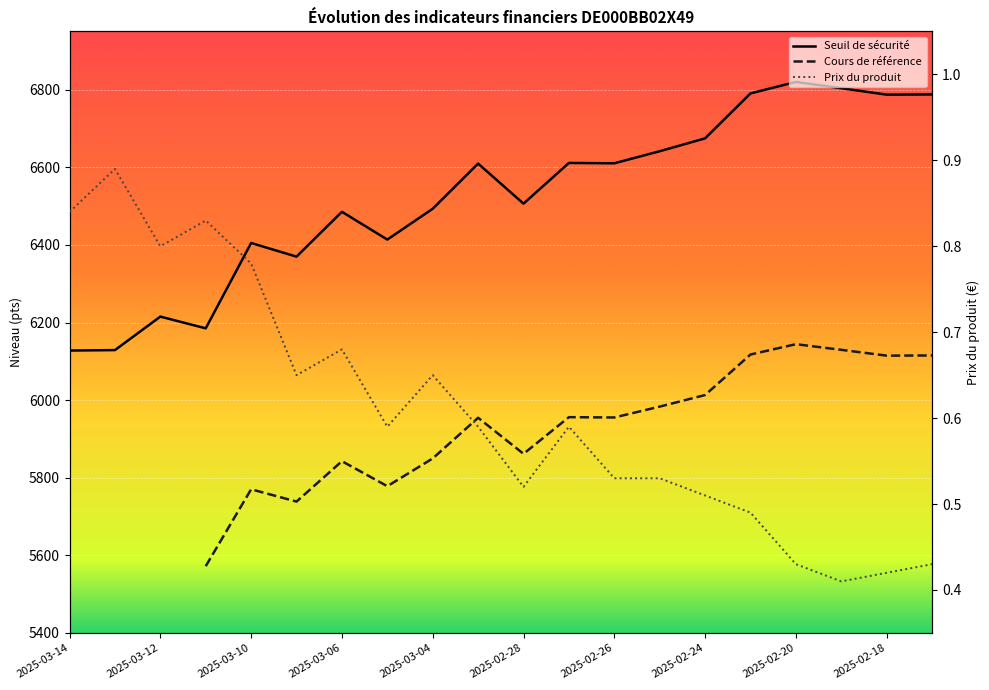

Rank the series by their maximum value, from lowest to highest.

Prix du produit, Cours de référence, Seuil de sécurité